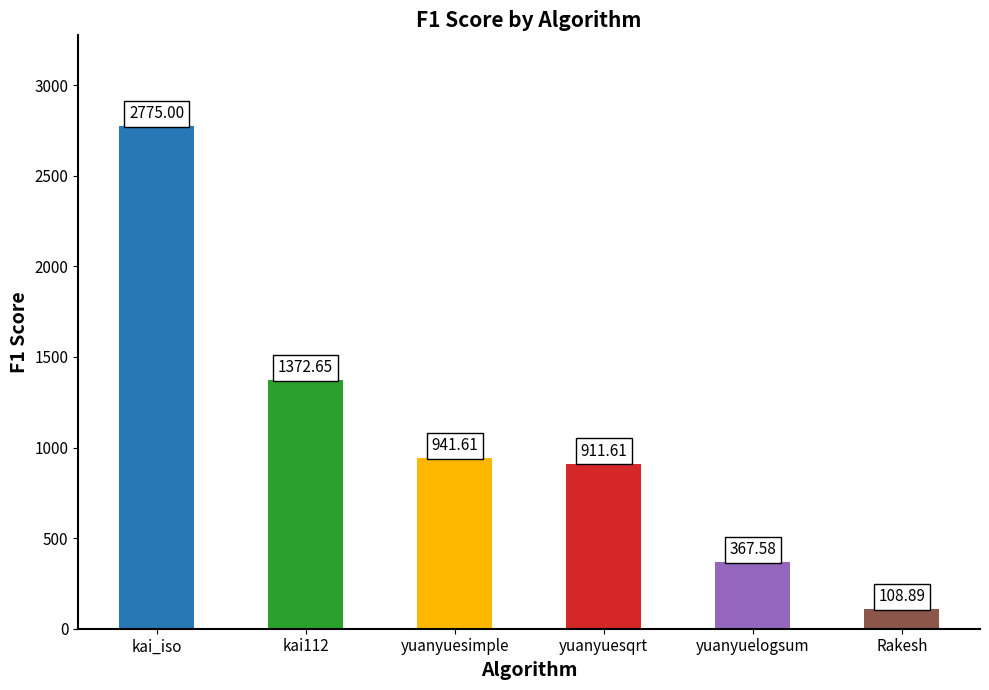

Approximately how many times larger is the value at yuanyuelogsum compared to kai112?

0.3